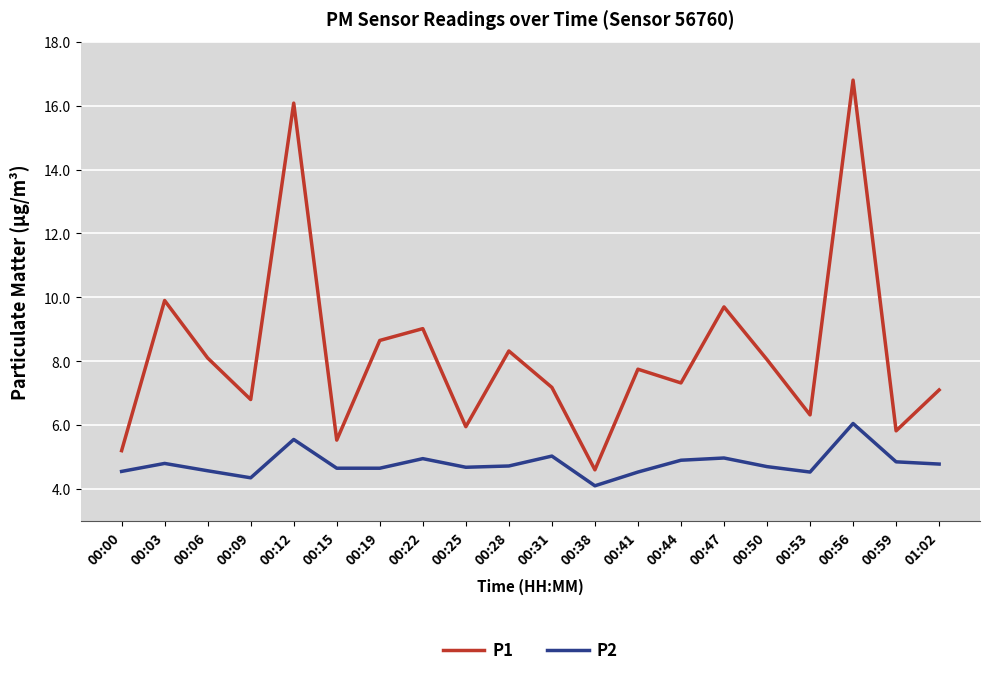

The P1 series shows 9.7 at 00:47. True or false?

True